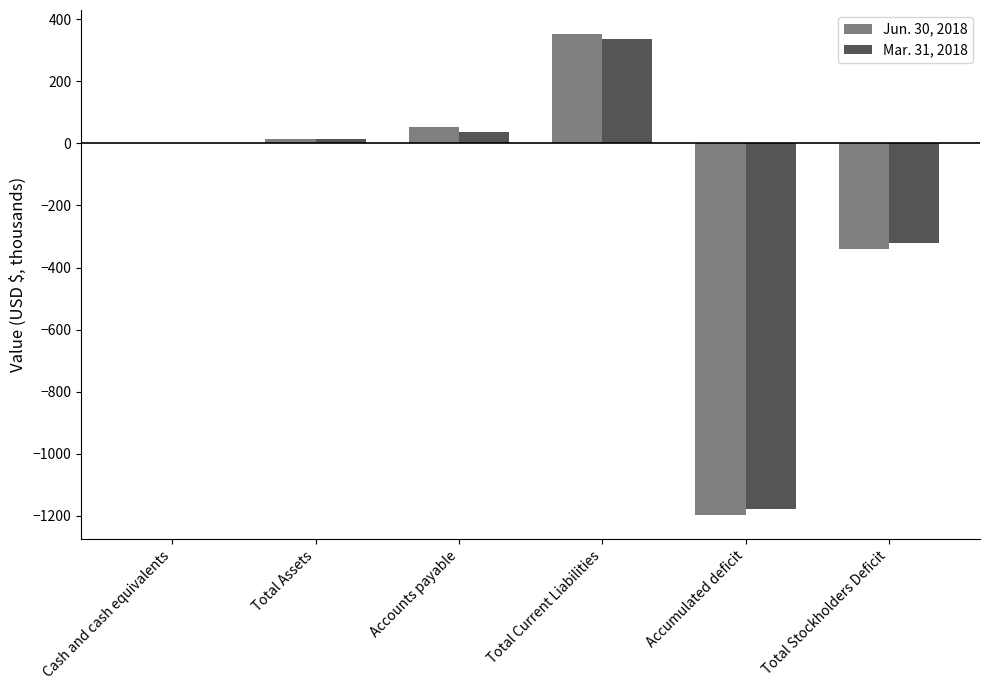

What is the maximum value for Jun. 30, 2018?

352.8